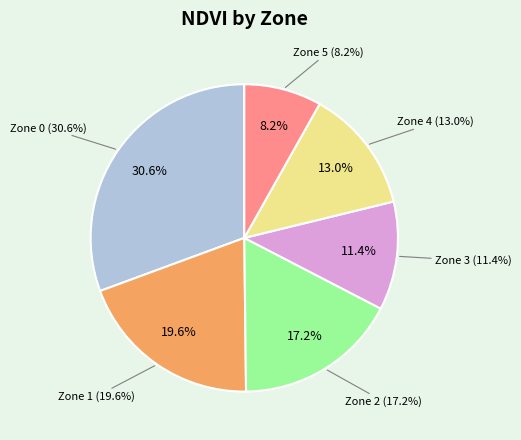

The Zone 4 slice represents 19% of the pie. True or false?

False